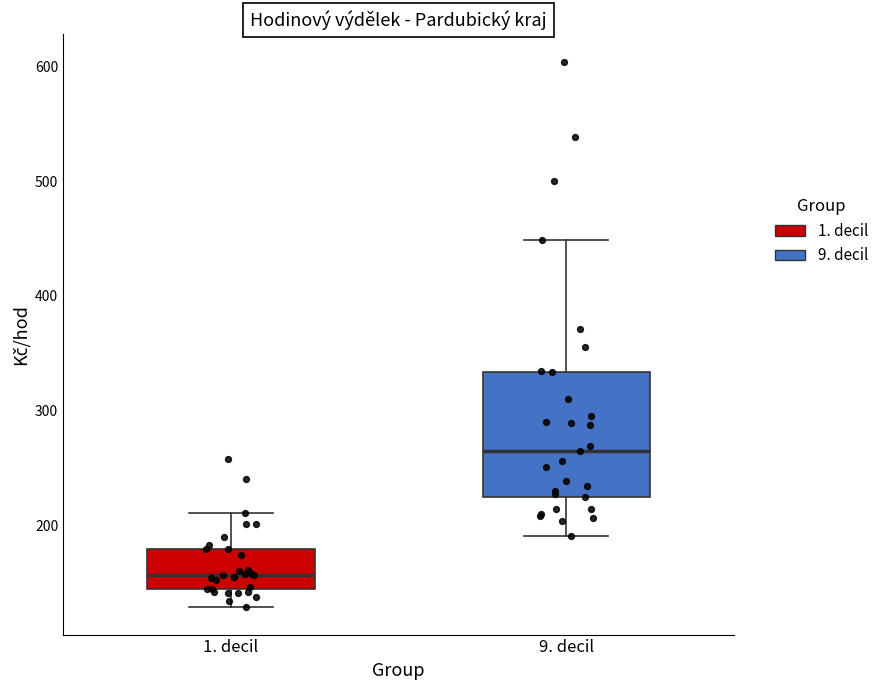

Reading left to right, transcribe this box plot: for each box, give where its median line is, the range the box spans, and where its two whiskers end, as read against the y-axis. The values are not printed on the chart, so give them approximately, as read against the axis.

1. decil: median 160, box 140 to 180, whiskers 130 to 210
9. decil: median 260, box 220 to 330, whiskers 190 to 450